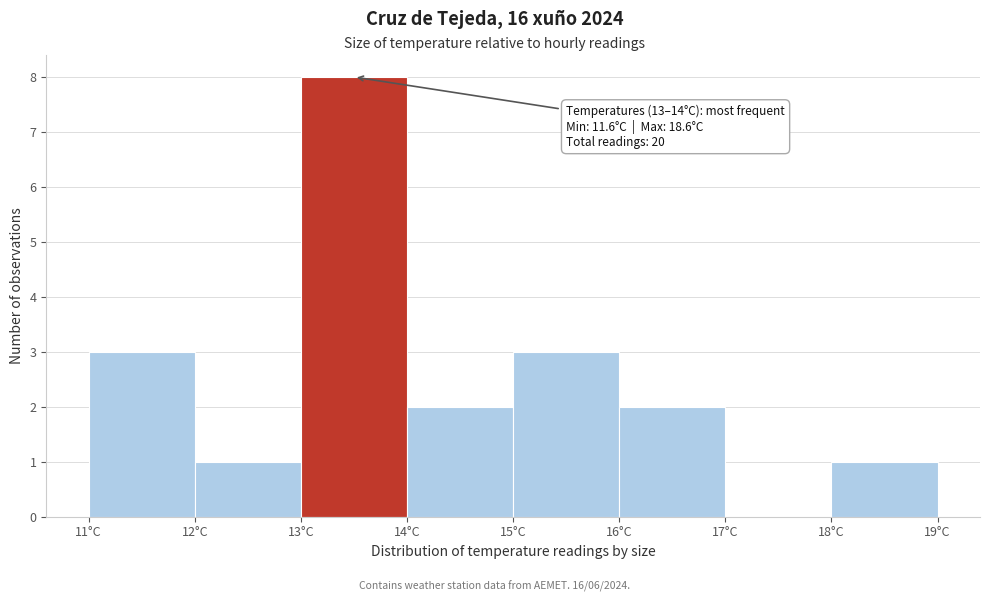

Which range on the x-axis has the tallest bar?

13 to 14